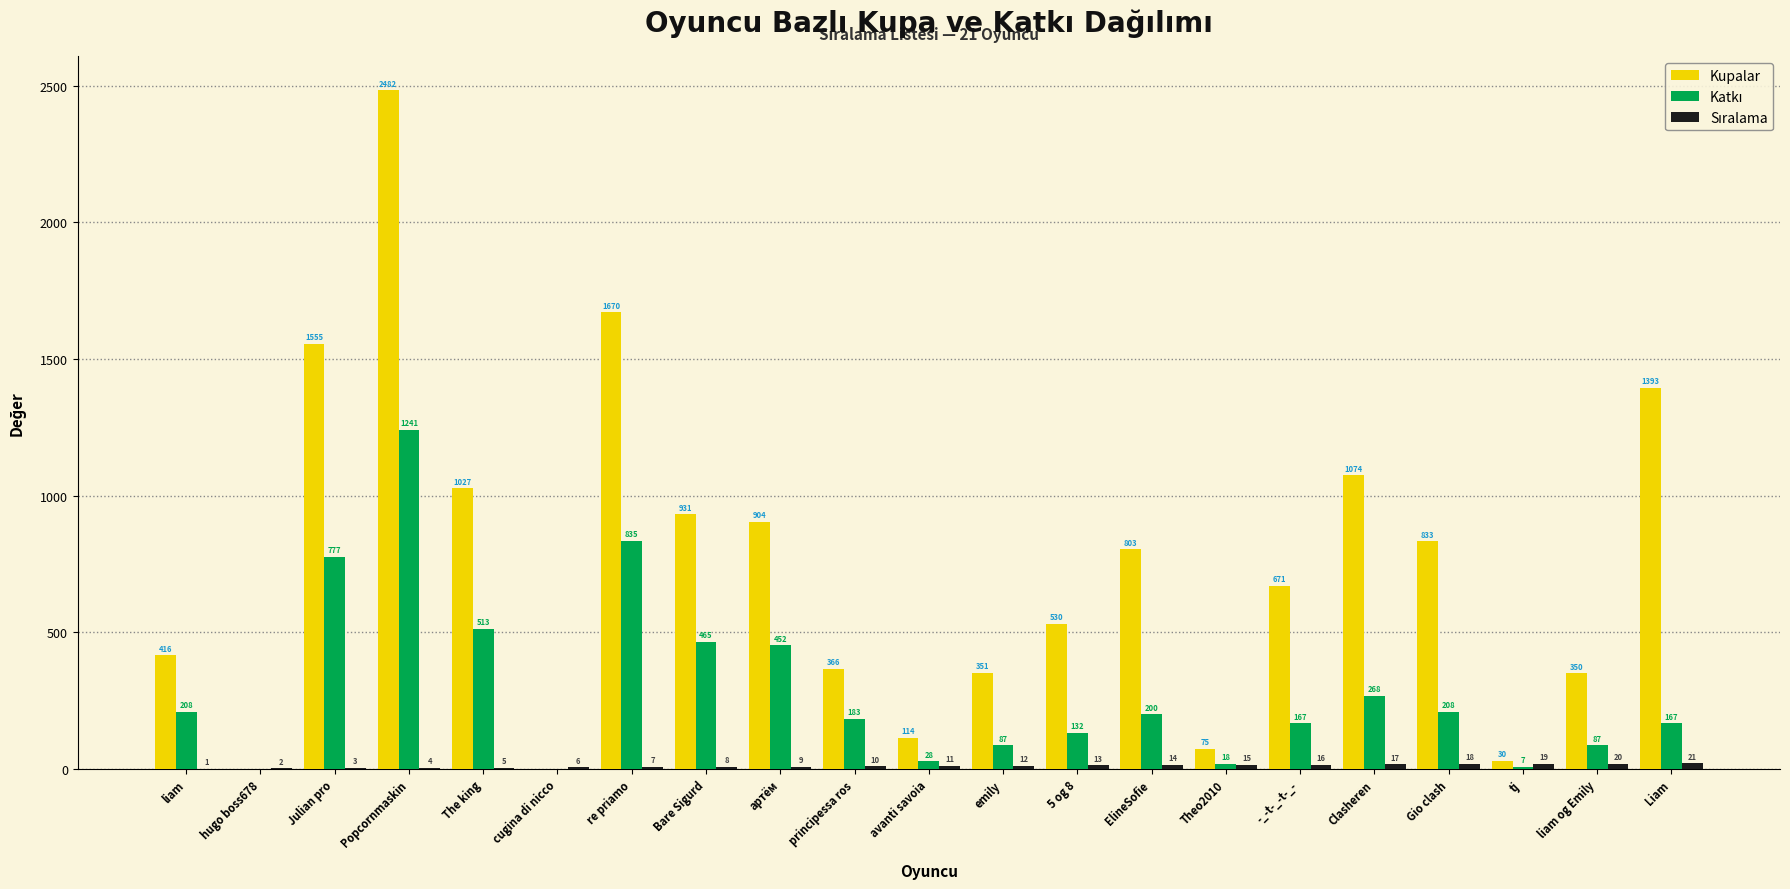

At which category is the sum across all series the highest?

Popcornmaskin